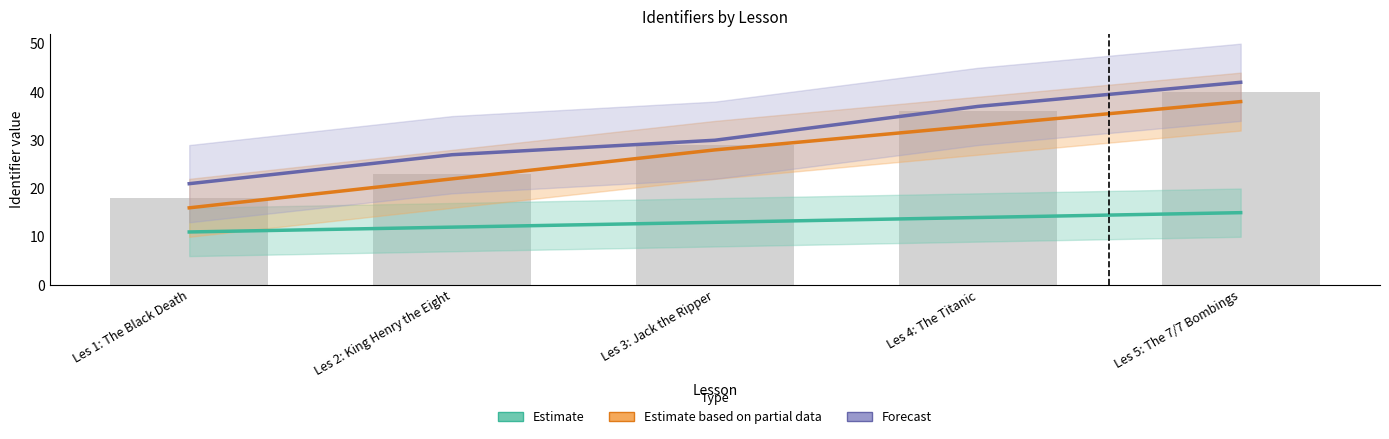

What is the label of the 4th bar from the right?

Les 2: King Henry the Eight